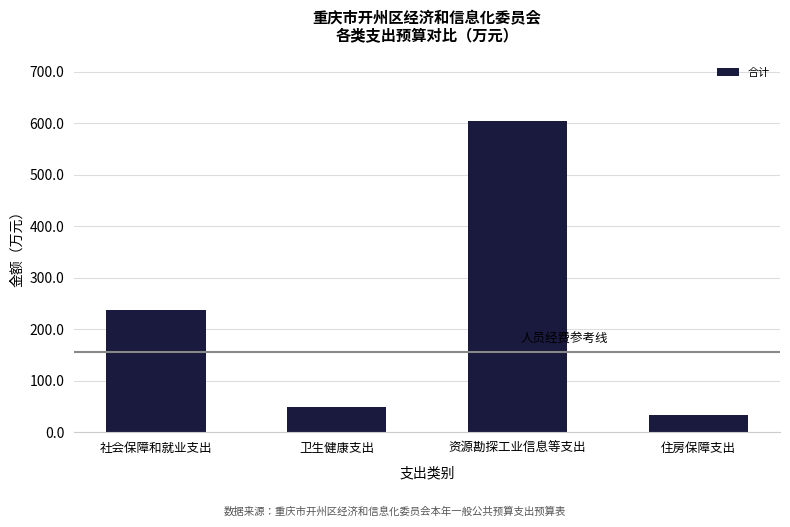

How many distinct data groups are displayed?

1